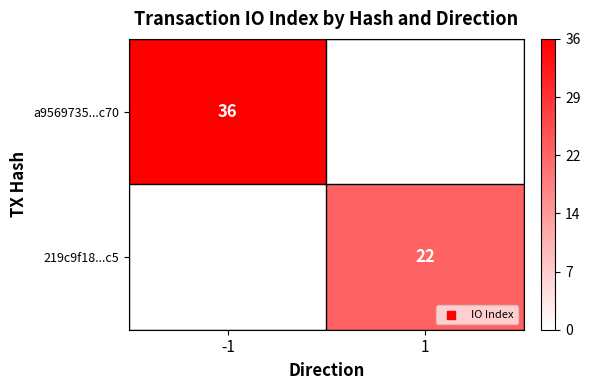

True or false: 219c9f18...c5 has a value of 9 at 1.

False